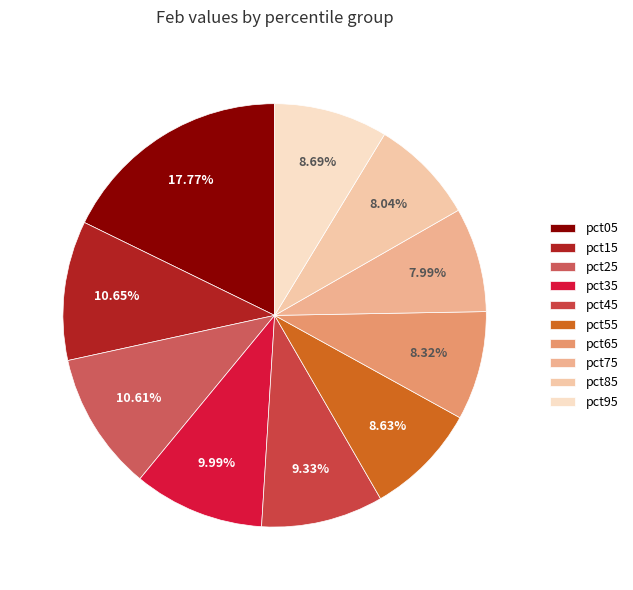

Is pct45 the majority of the pie?

No